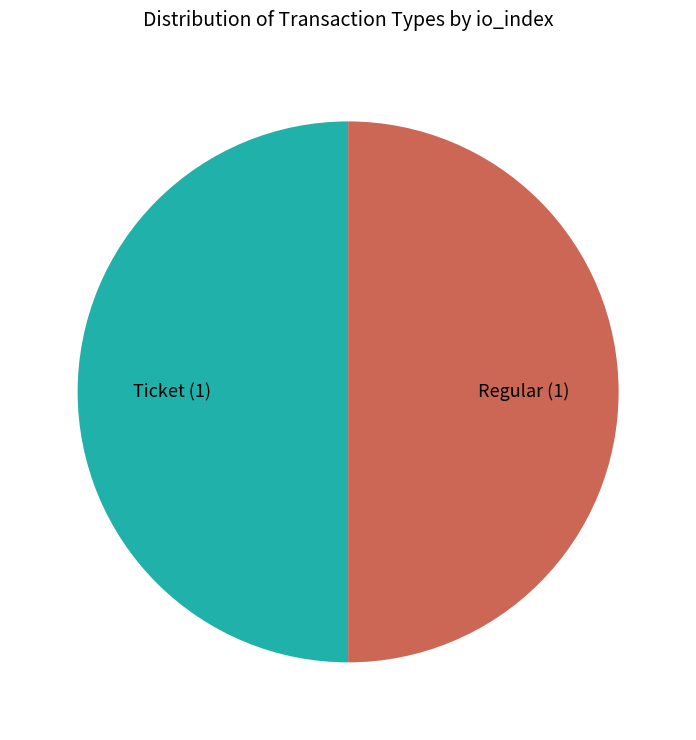

Is it true that Ticket is 65% of the pie?

False